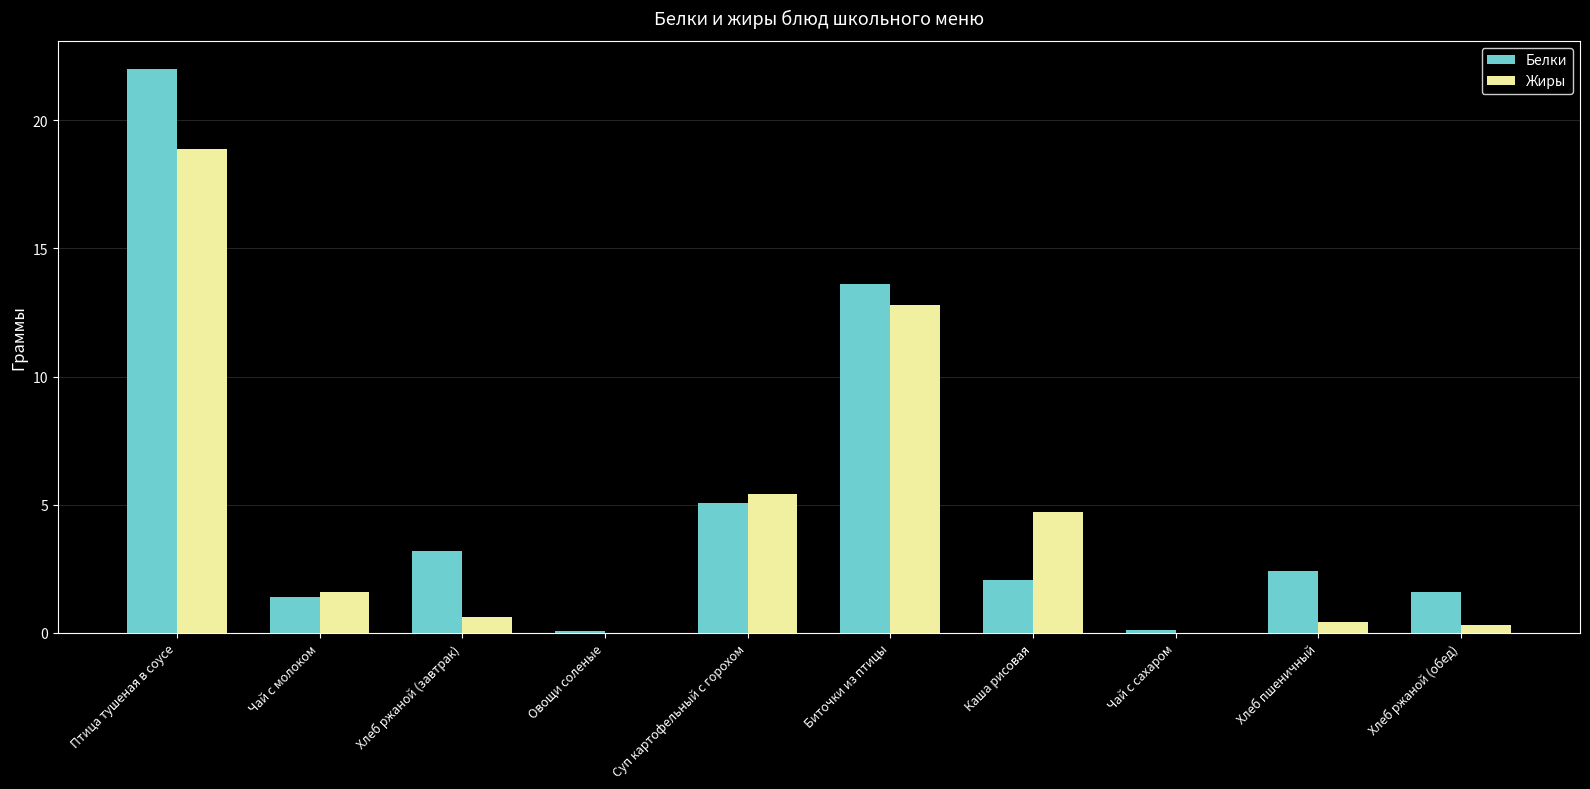

What is the sum of all Белки values?

51.5